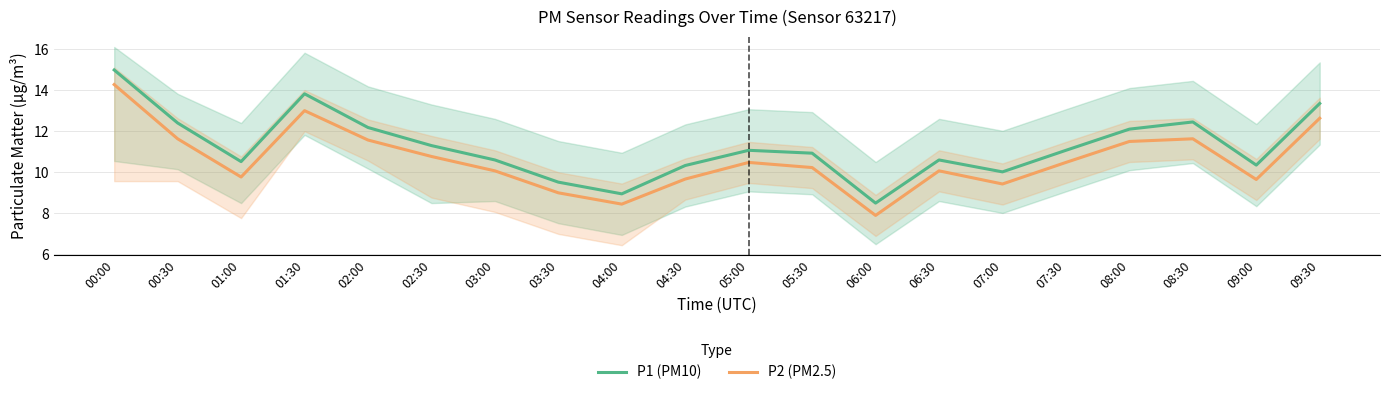

Is it true that P2 (PM2.5) equals 11.6 at 04:00?

False